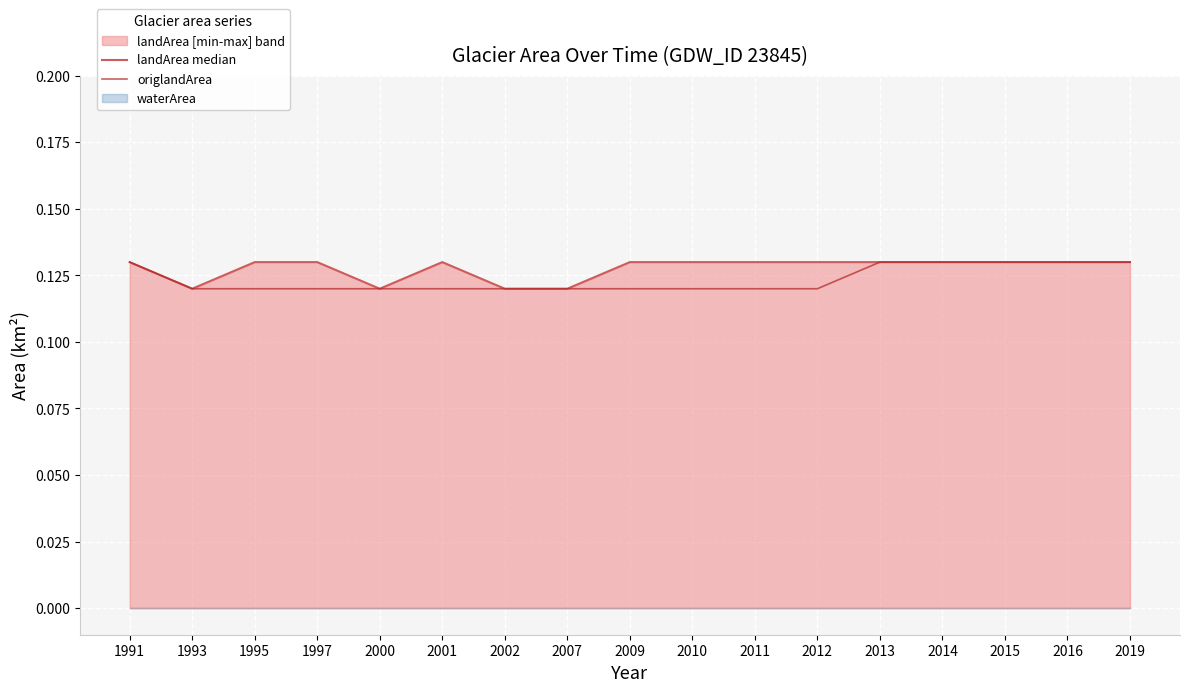

What is the approximate value of landArea median at 1993?

0.1